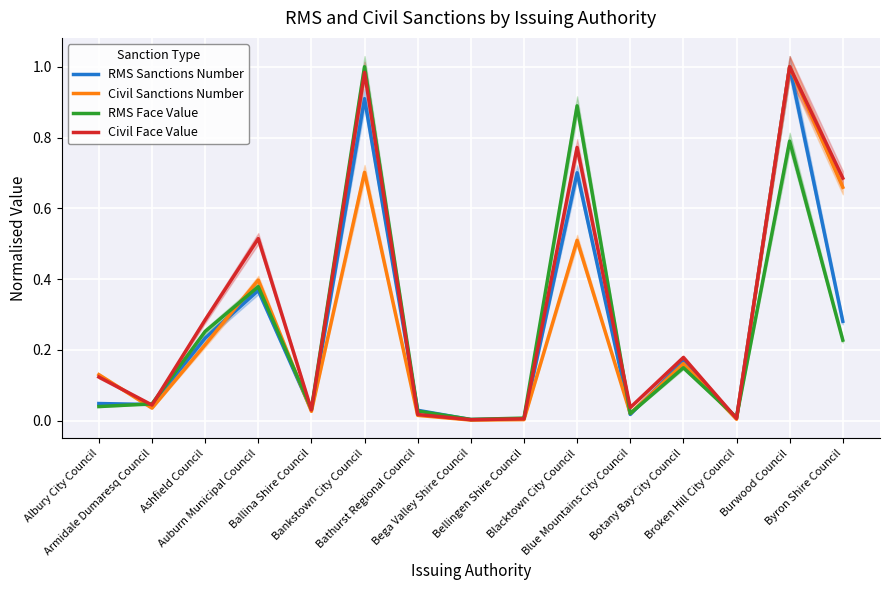

What are all the series names shown in the legend?

RMS Sanctions Number, Civil Sanctions Number, RMS Face Value, Civil Face Value